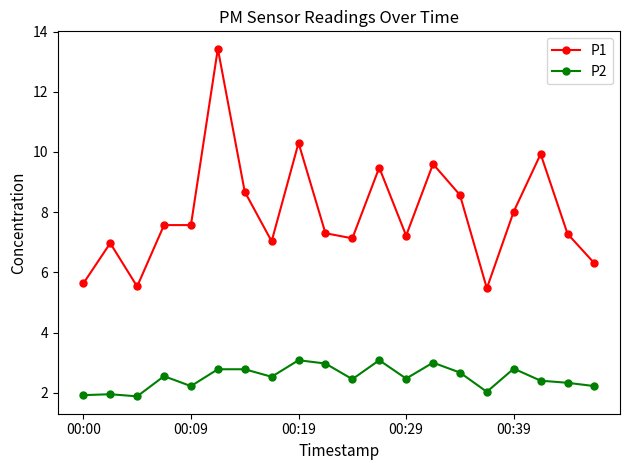

Which series has the largest total across all categories?

P1